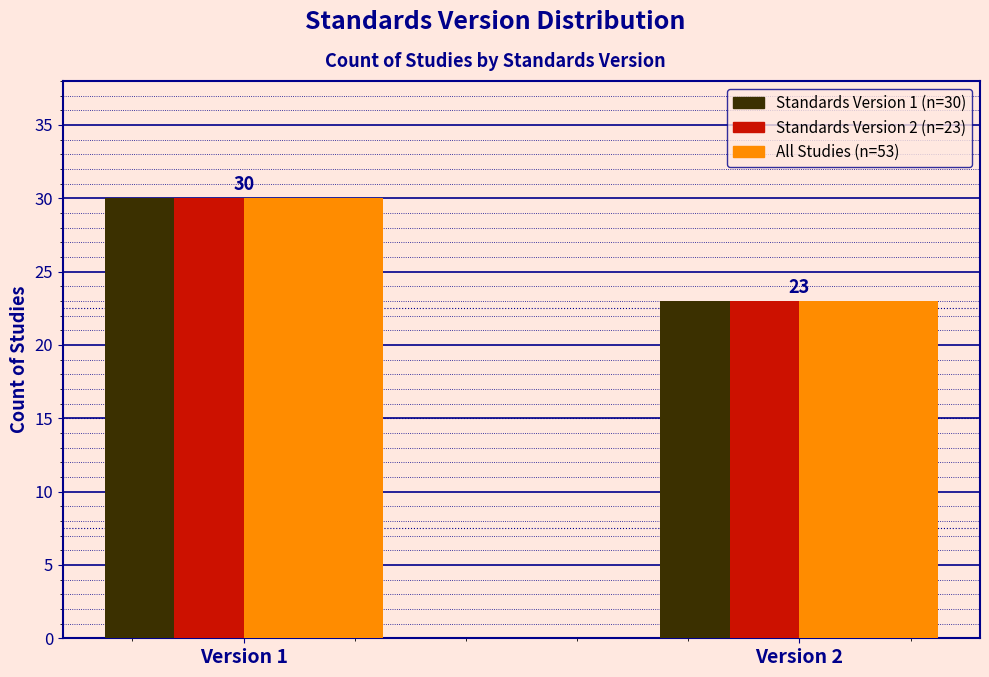

At which category is the sum across all series the highest?

Version 1